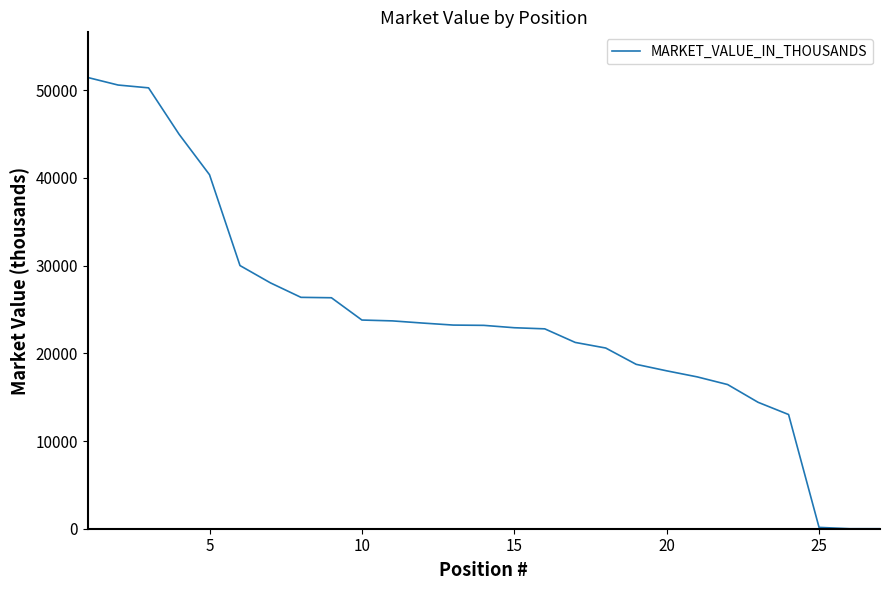

What is the difference between the maximum and minimum values?

51446